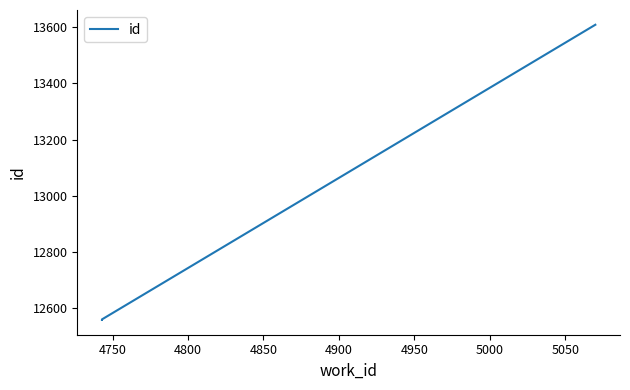

How many categories are shown in the chart?

3